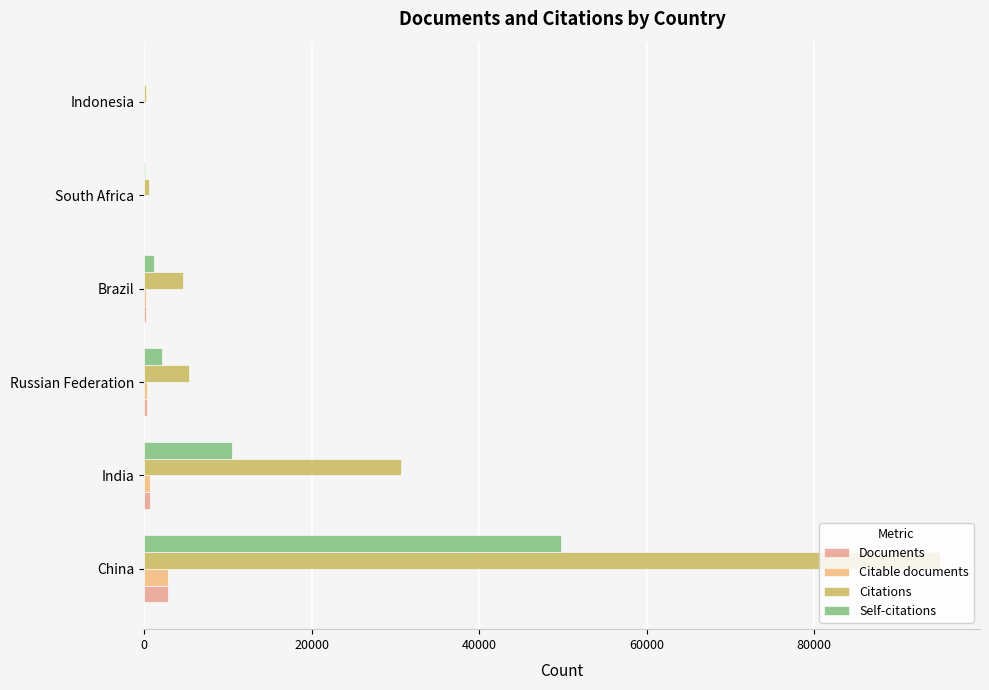

At how many categories does at least one series exceed 74108?

1